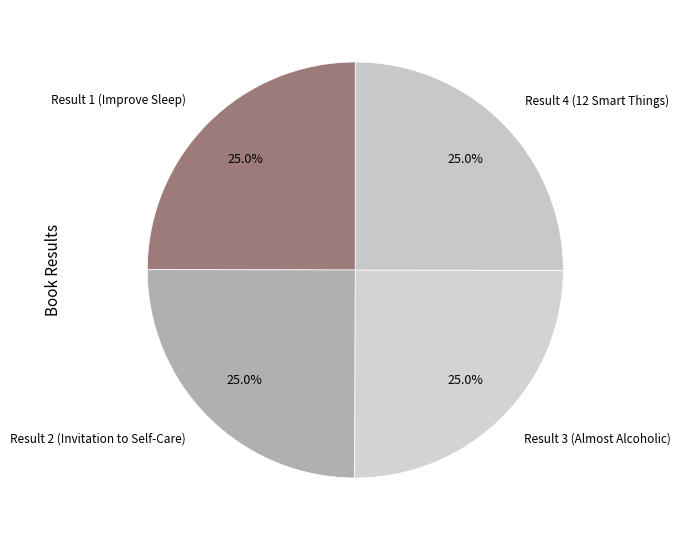

Approximately how many times larger is the value at Result 2 (Invitation to Self-Care) compared to Result 3 (Almost Alcoholic)?

1.0